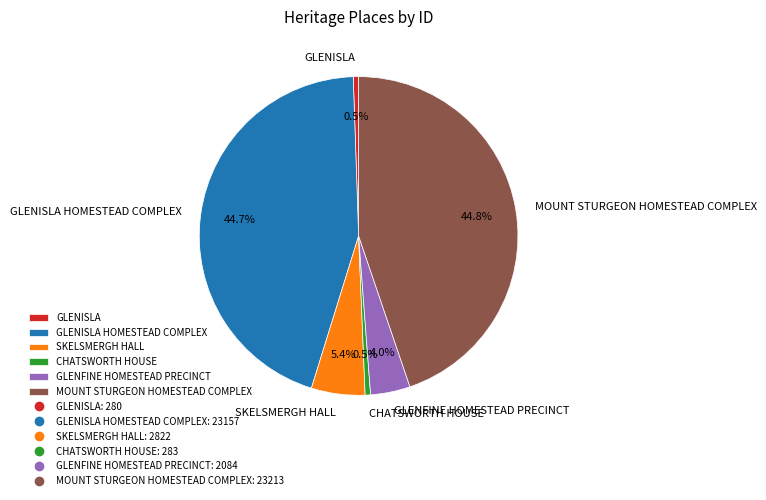

To the nearest percent, what is the average slice percentage?

17%